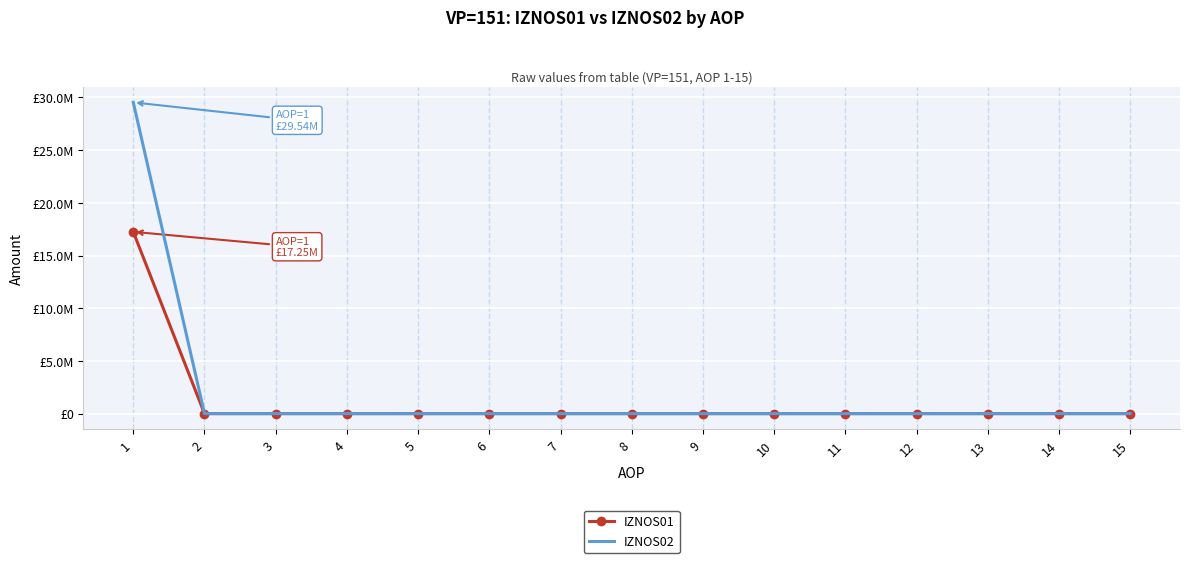

What are all the series names shown in the legend?

IZNOS01, IZNOS02